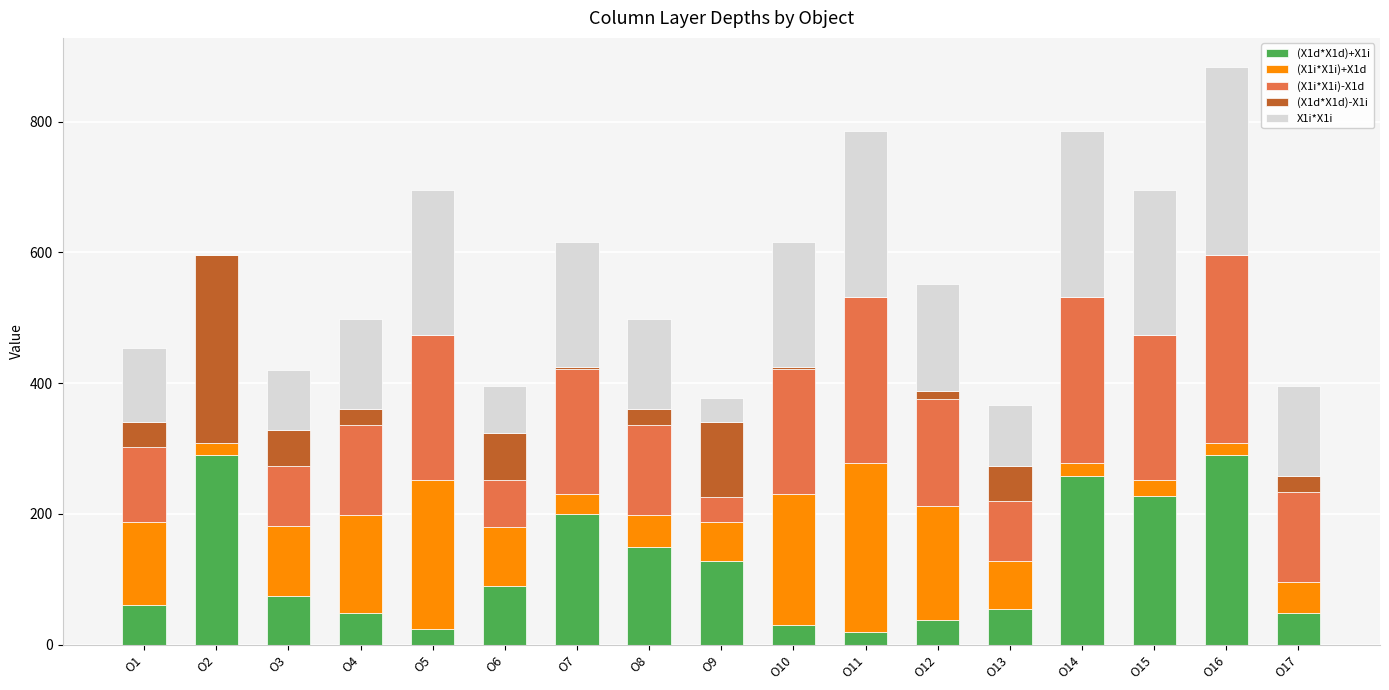

Are the bars horizontal?

No